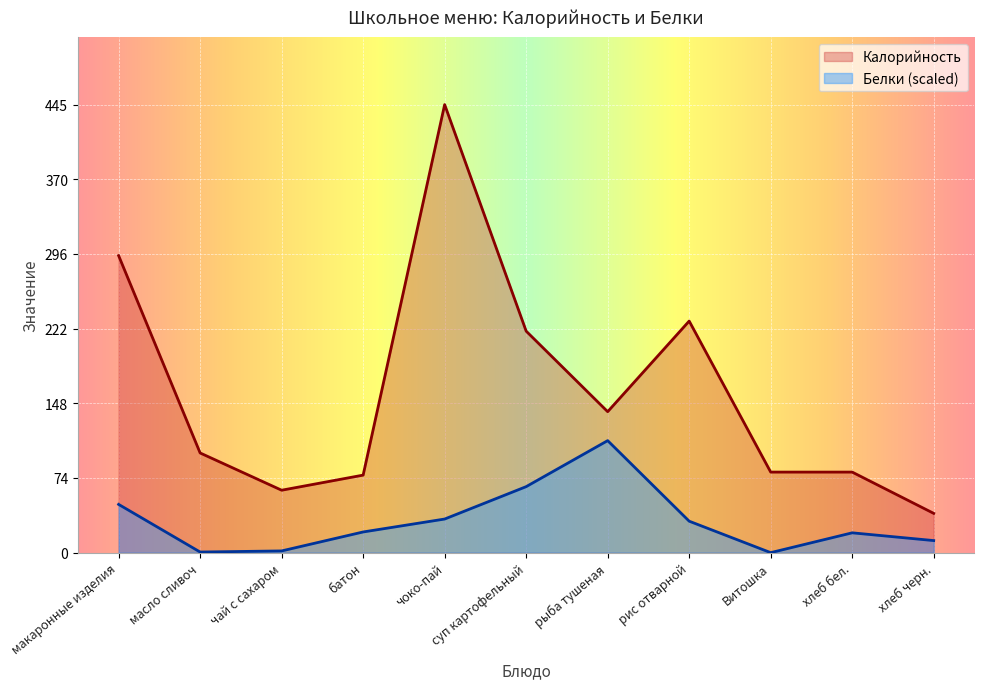

At how many categories does at least one series exceed 309?

1